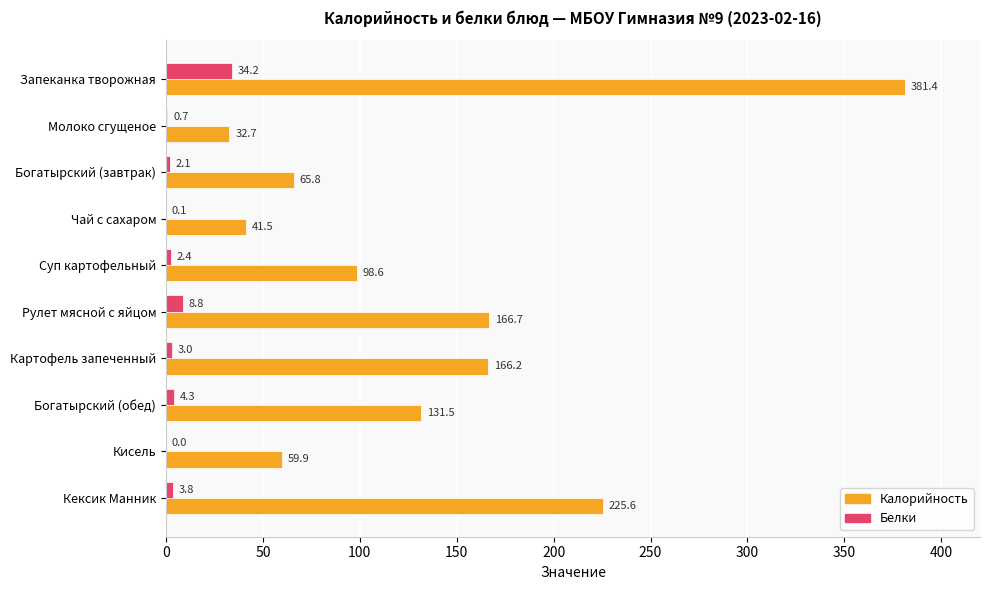

At which label is Белки closest to 17?

Рулет мясной с яйцом